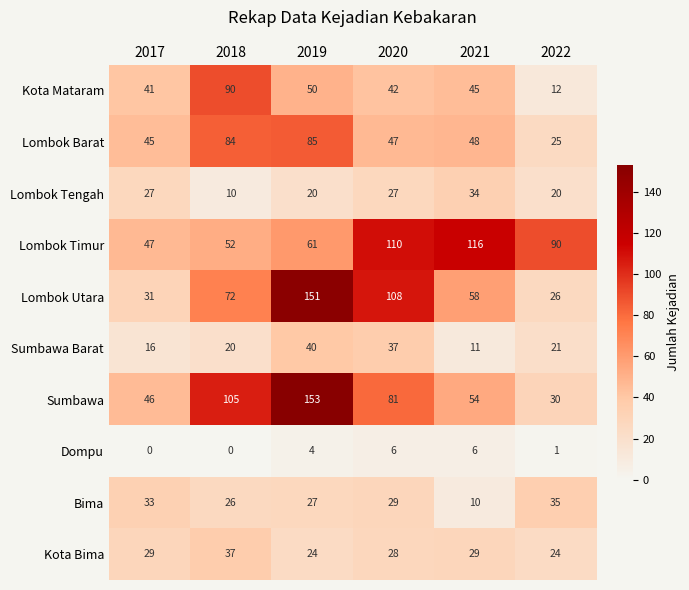

Which series has the largest total across all categories?

Lombok Timur